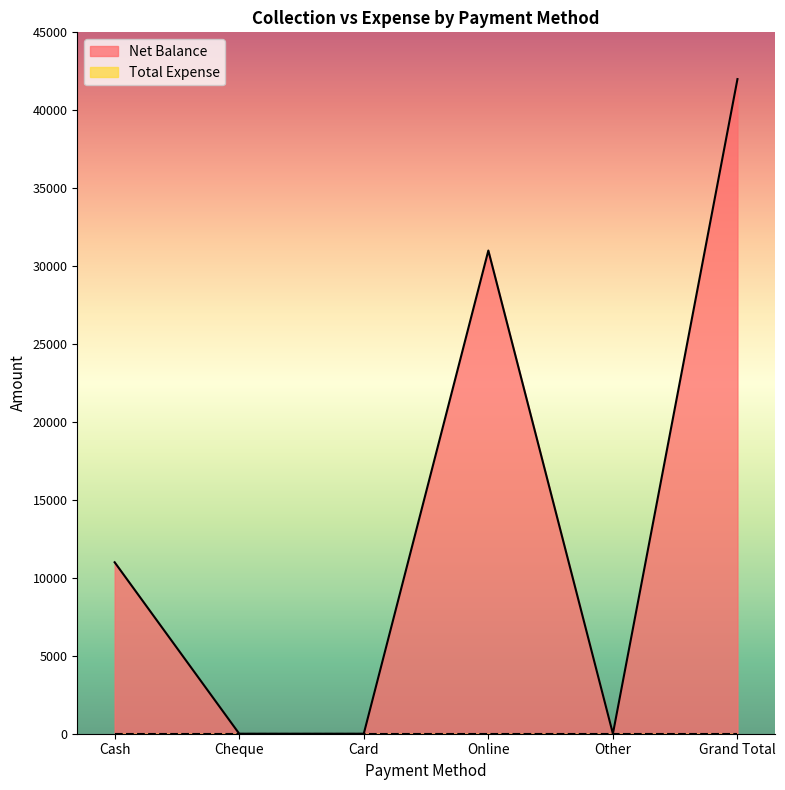

Which label corresponds to the smallest value in the chart?

Cheque